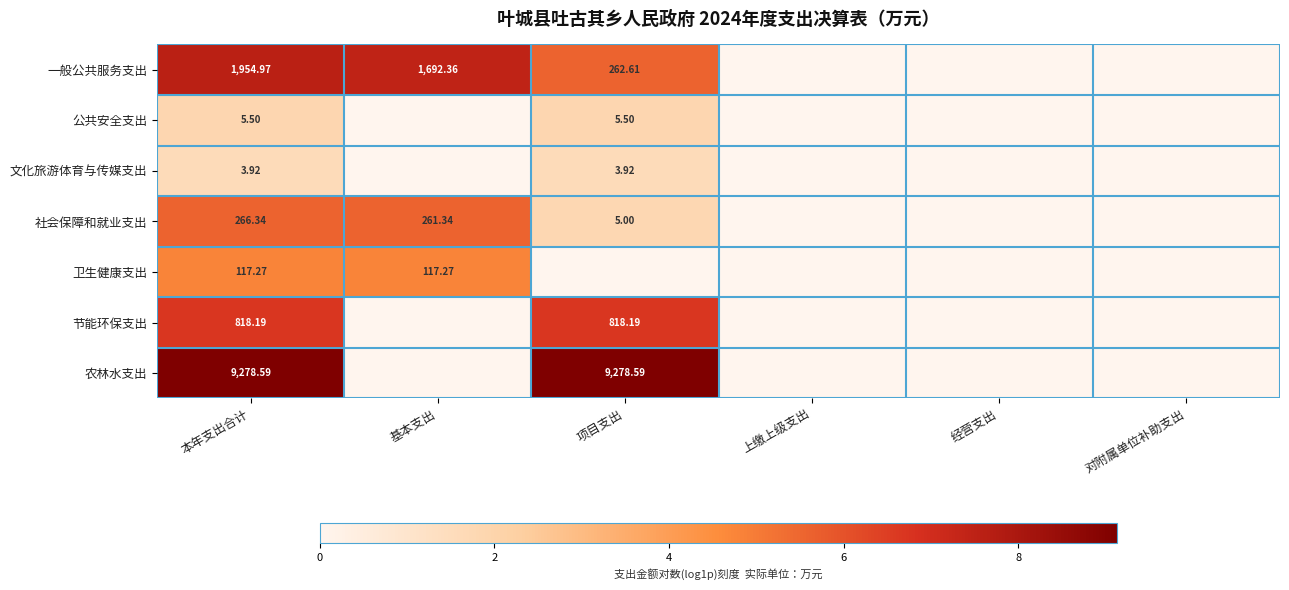

Is it true that 节能环保支出 equals 6.7 at 本年支出合计?

True